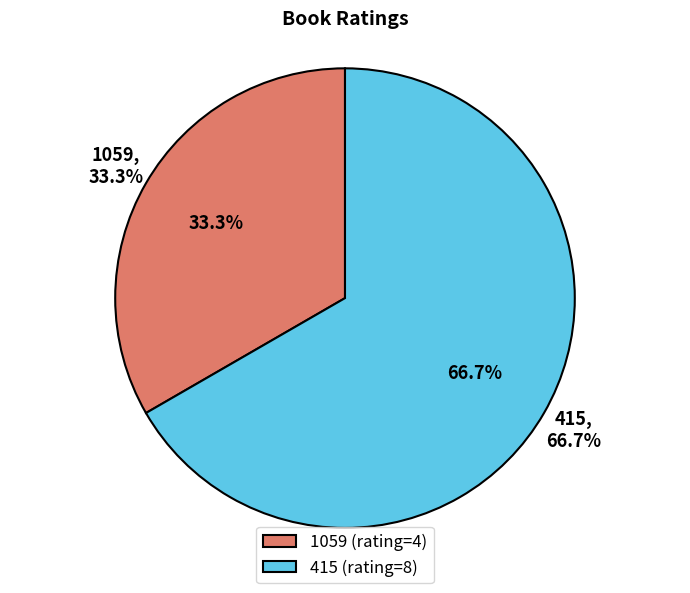

How many segments does this pie chart have?

2